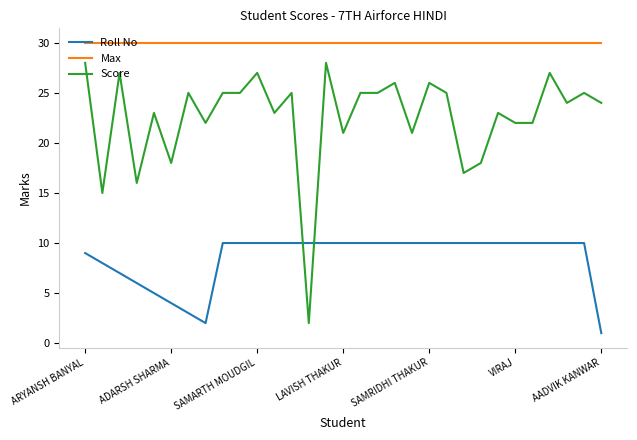

What is the maximum value for Score?

28